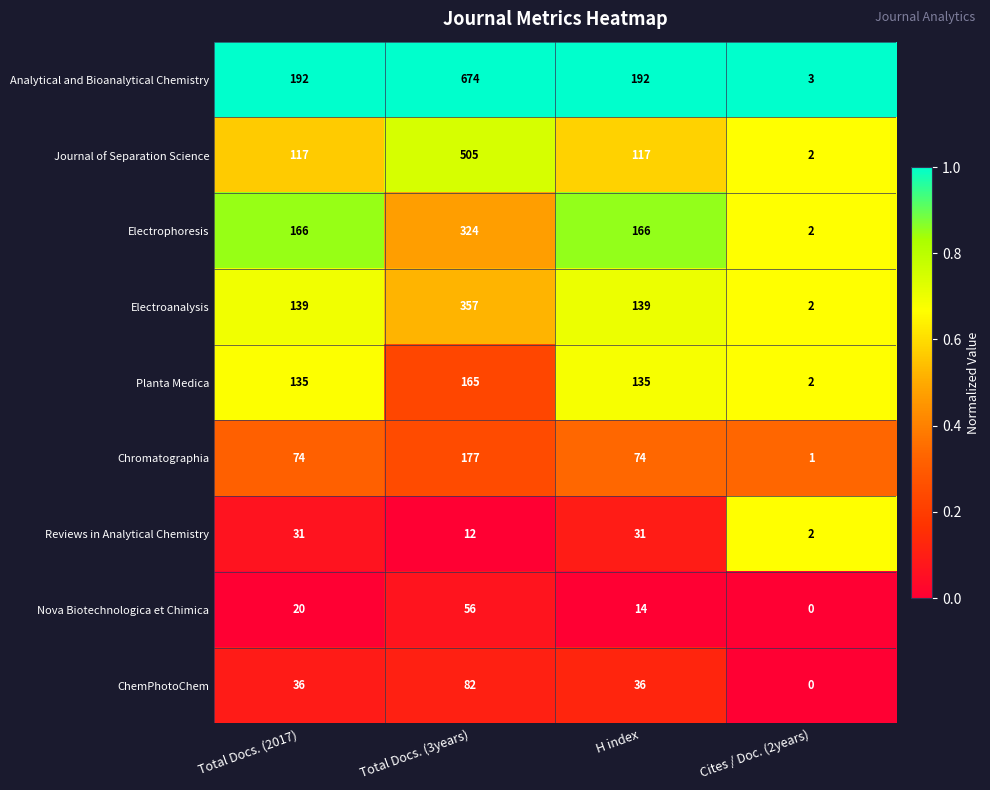

Which series has the widest spread of values?

Analytical and Bioanalytical Chemistry